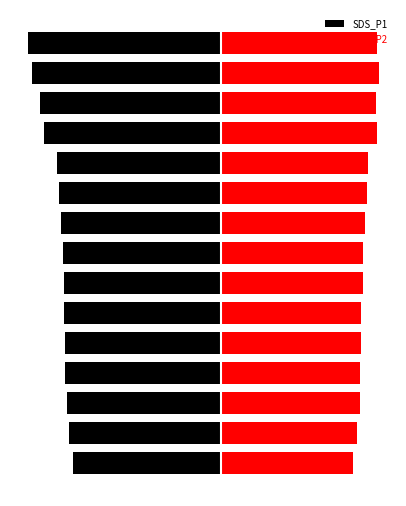

The value of SDS_P1 at 2 is -4.3. True or false?

False